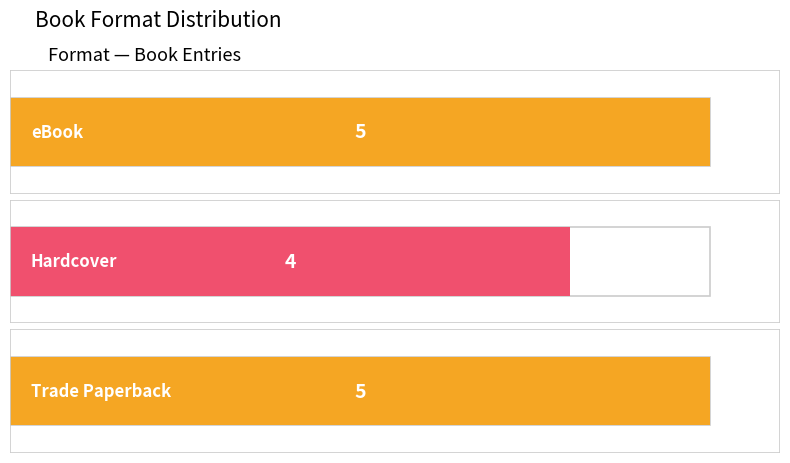

Is the value of Hardcover at Serious Moonlight greater than the value of eBook at 26 Kisses?

No